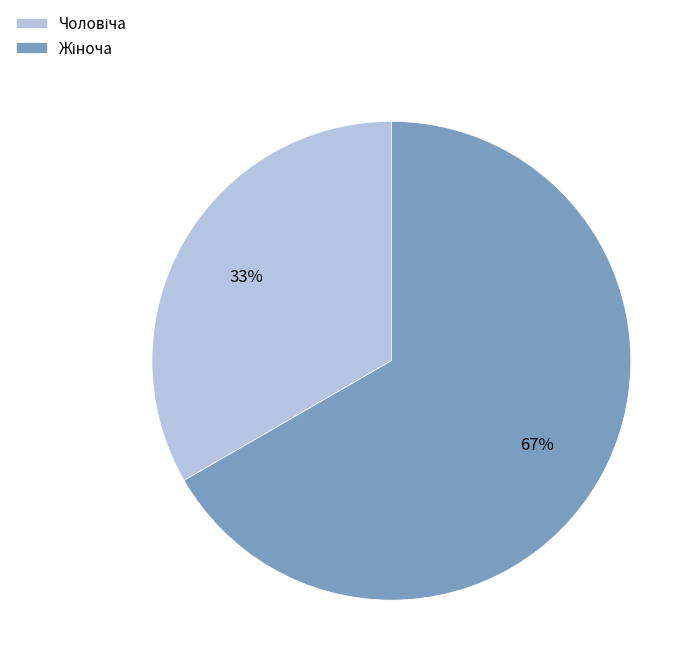

Count the number of slices in the pie.

2